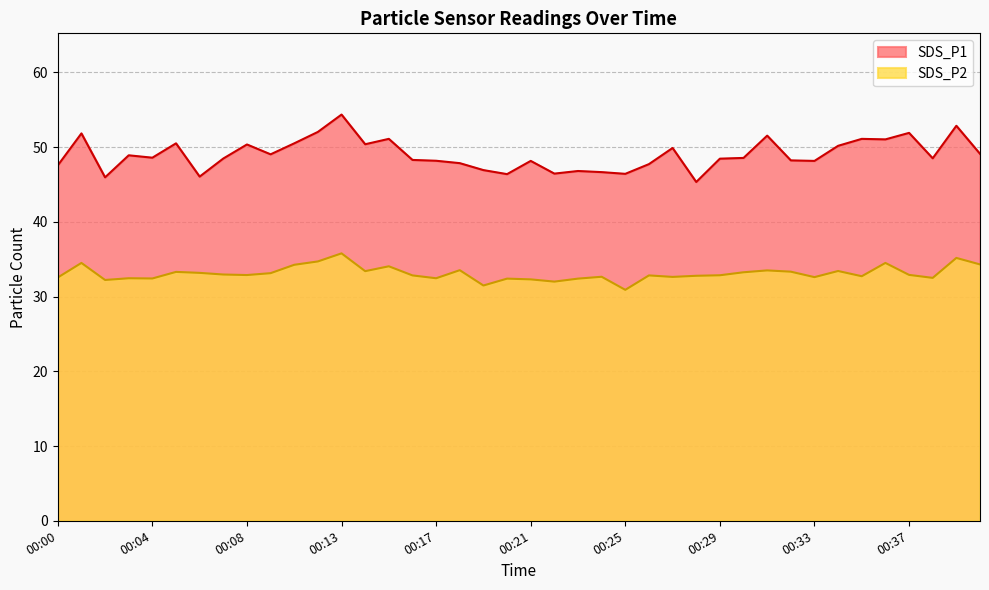

How many values in the SDS_P2 series are below 32?

2